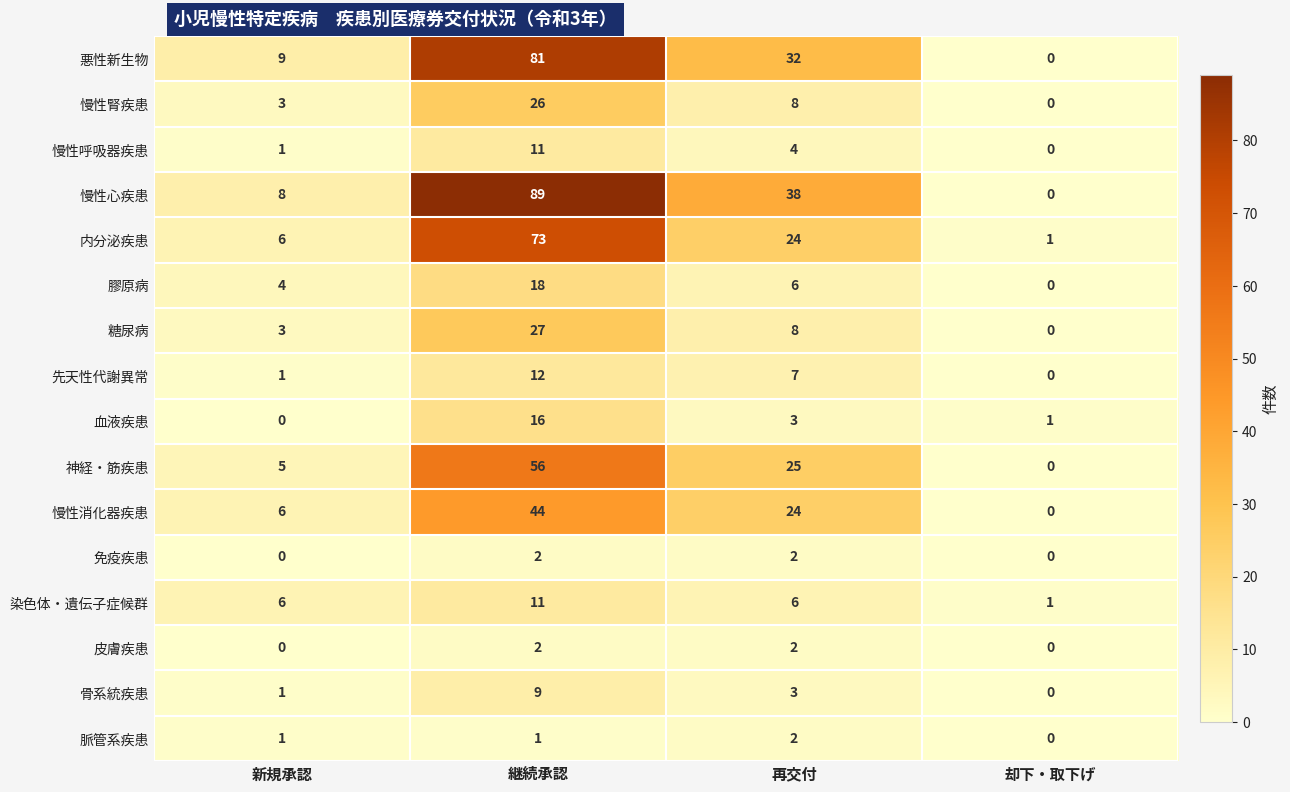

Which series has the largest total across all categories?

慢性心疾患